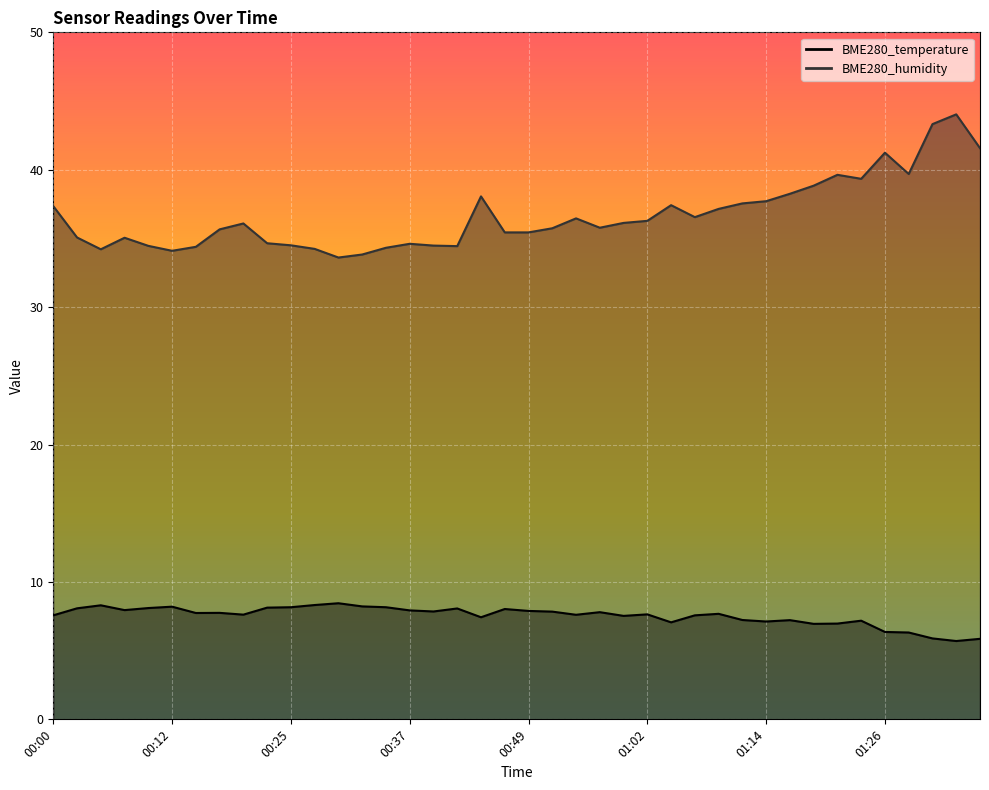

True or false: BME280_temperature and BME280_humidity cross at least once.

False